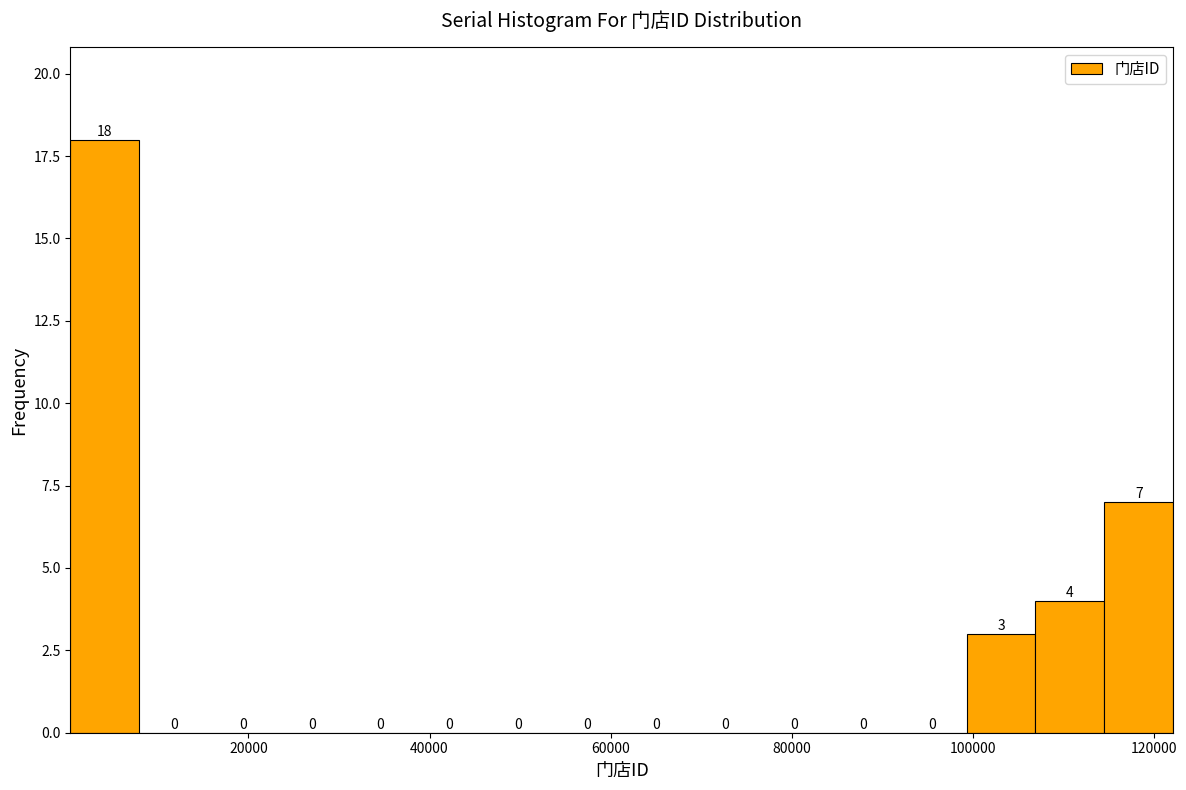

Around what value on the x-axis is the tallest bar? Give the approximate position of its centre, as read against the axis.

4000